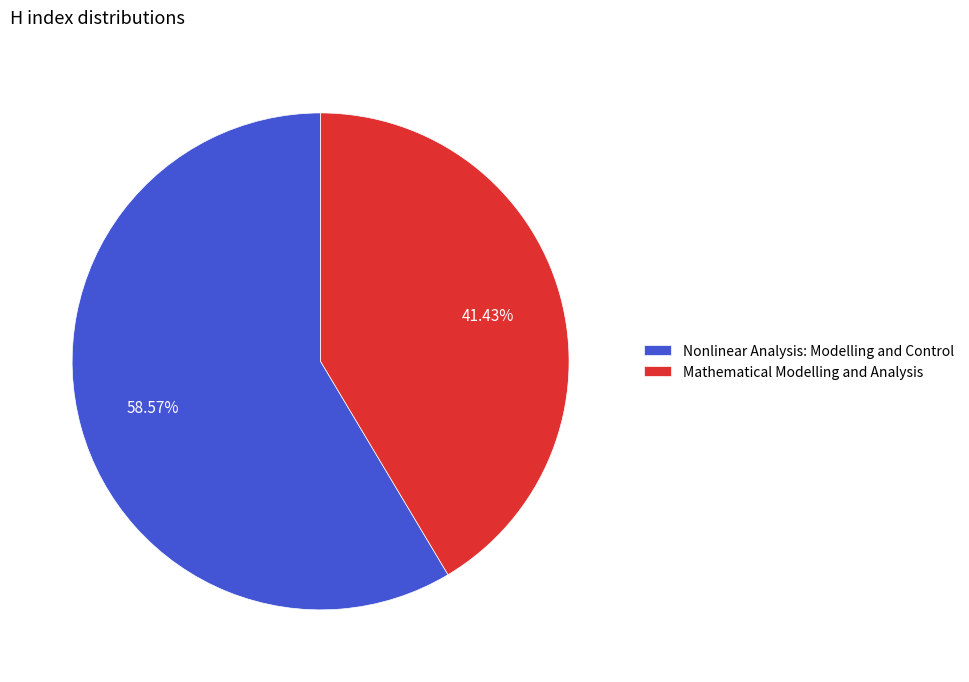

What percentage is the Nonlinear Analysis: Modelling and Control slice, to the nearest percent?

59%